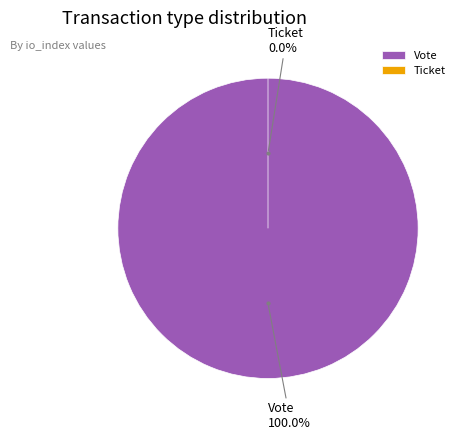

What is the smallest slice in the pie chart?

Ticket